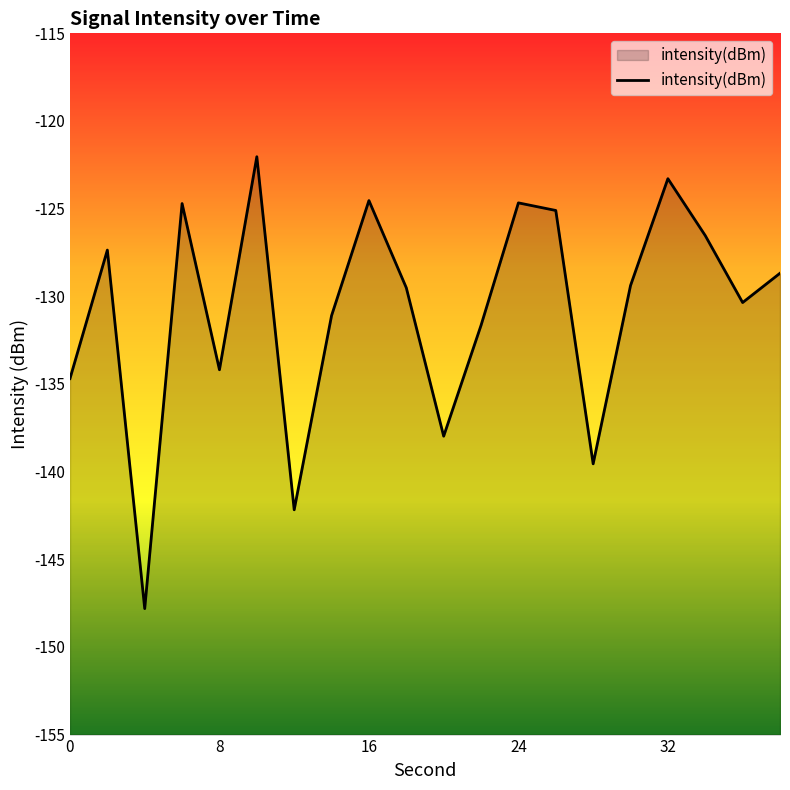

Does the chart display data point markers on the line(s)?

No